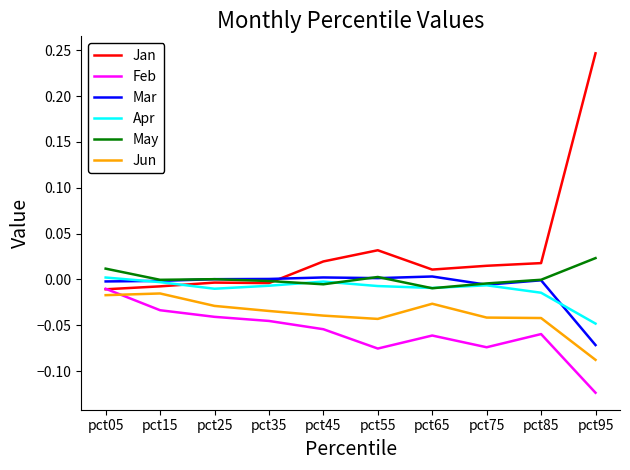

Which series has the largest total across all categories?

Jan